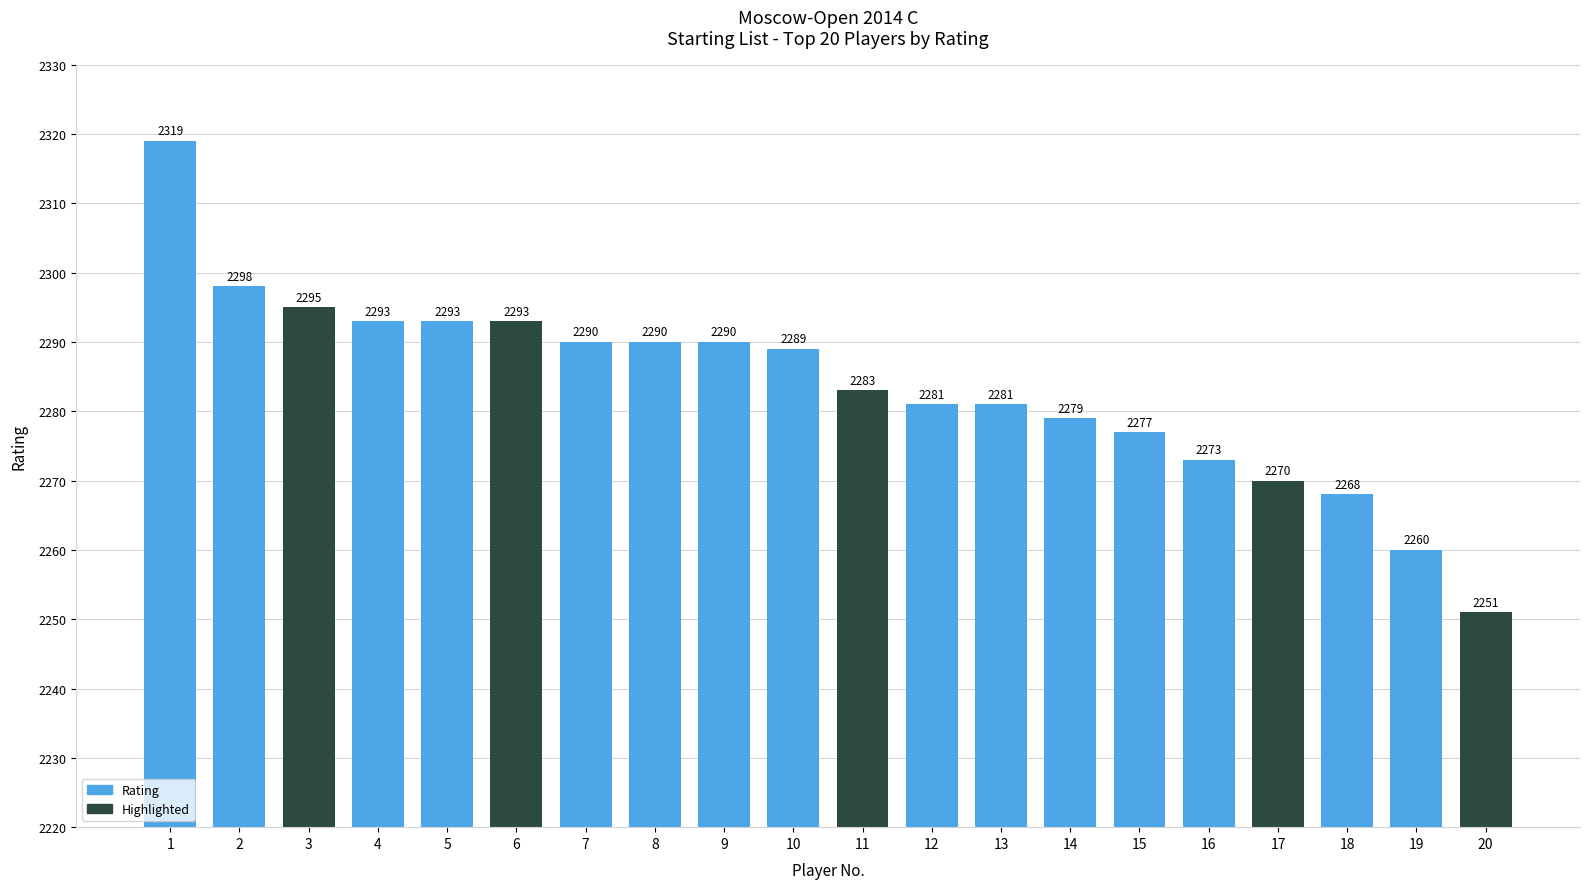

The value at 5 is 1022. True or false?

False